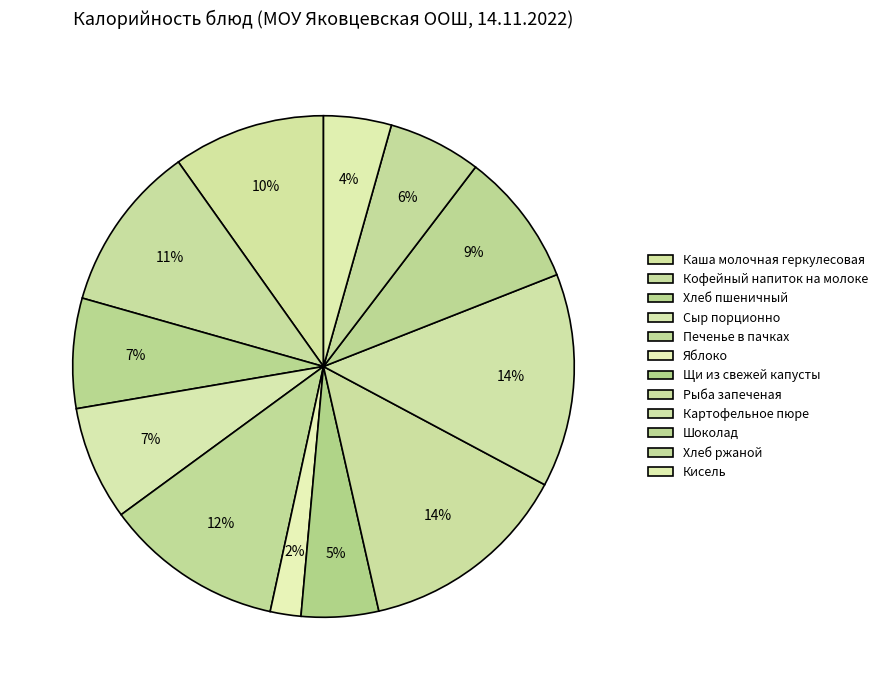

What is the total percentage of Хлеб ржаной and Картофельное пюре?

19.8%